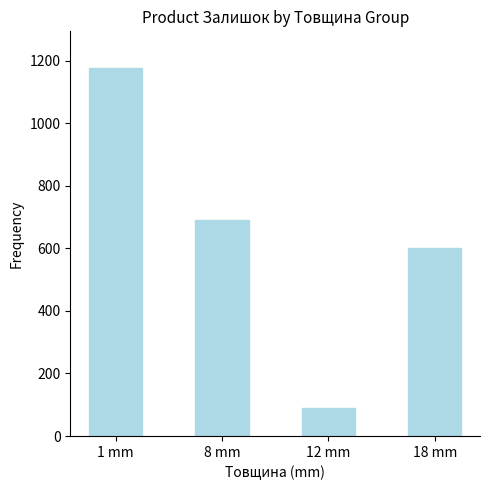

What is the smallest value displayed?

90